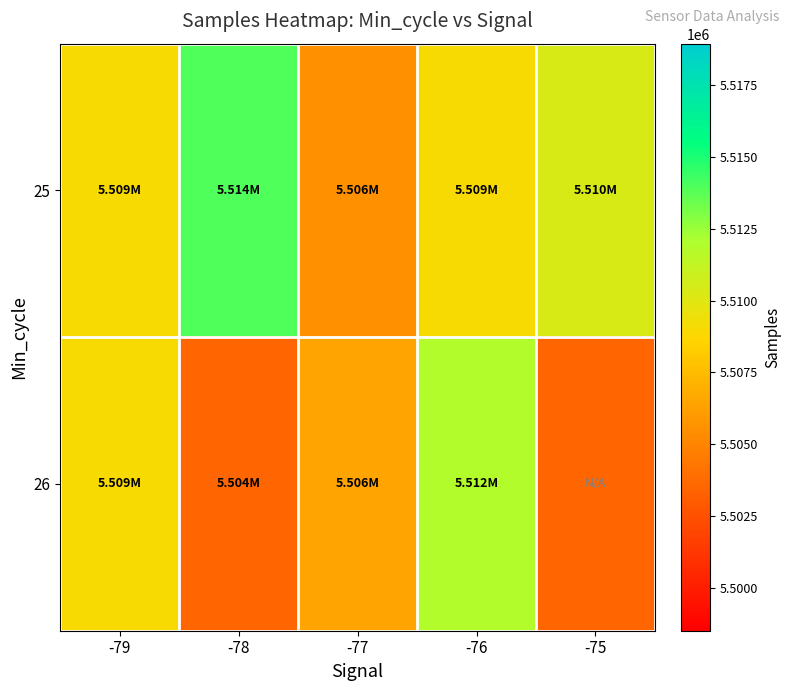

At which category does the chart reach its minimum across all series?

-78